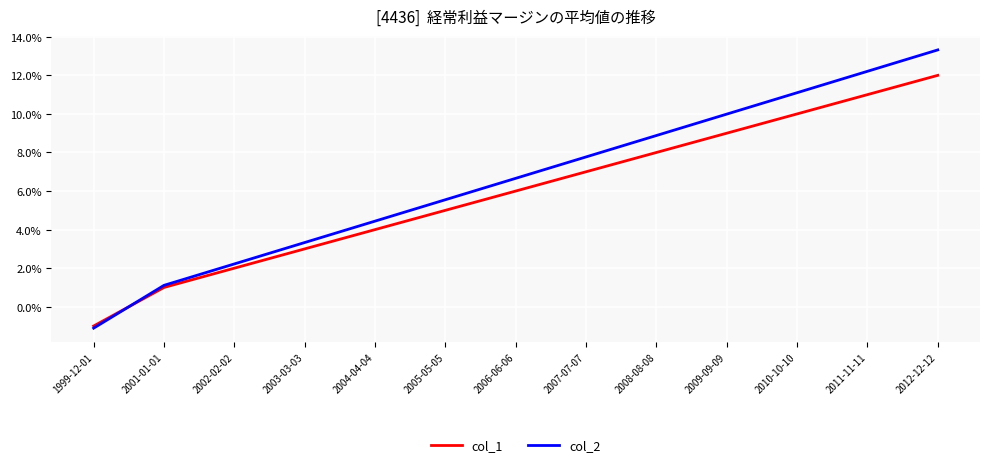

Rank the series by their average value, from highest to lowest.

col_2, col_1